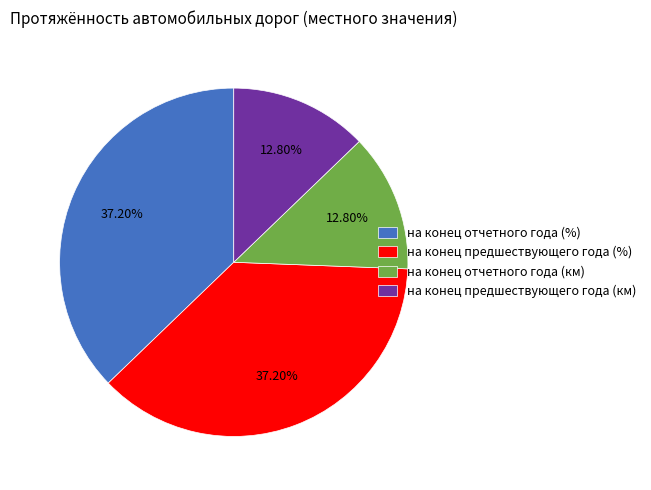

Approximately how many times larger is the value at на конец отчетного года (%) compared to на конец отчетного года (км)?

2.9